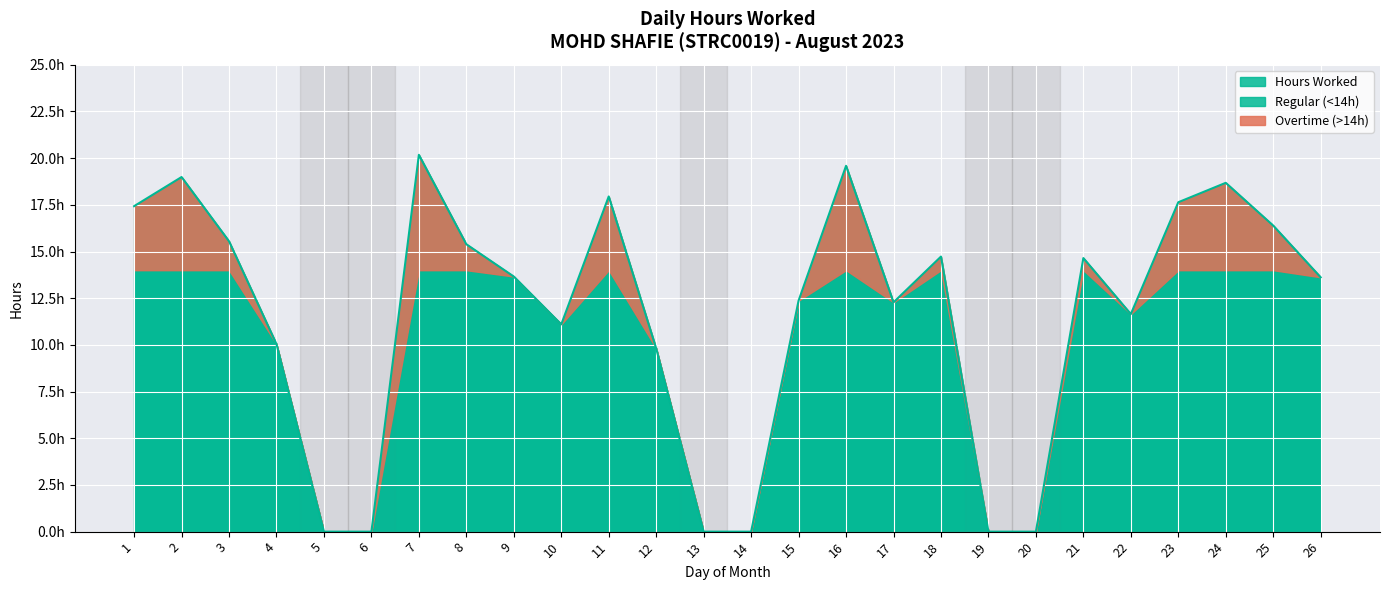

List the labels in order of value, smallest first.

5, 6, 13, 14, 19, 20, 12, 4, 10, 22, 17, 15, 26, 9, 21, 18, 8, 3, 25, 1, 23, 11, 24, 2, 16, 7